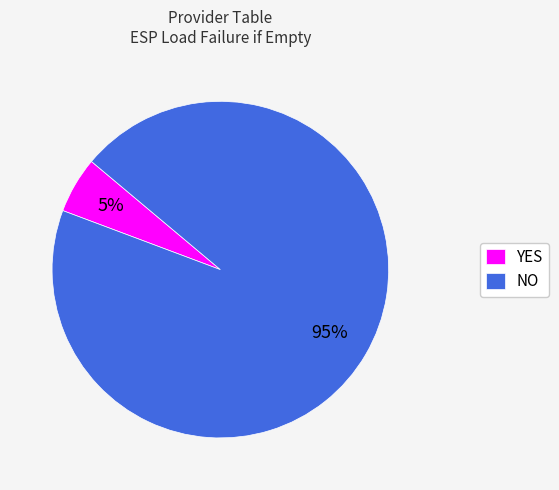

To the nearest percent, what portion does NO represent?

95%